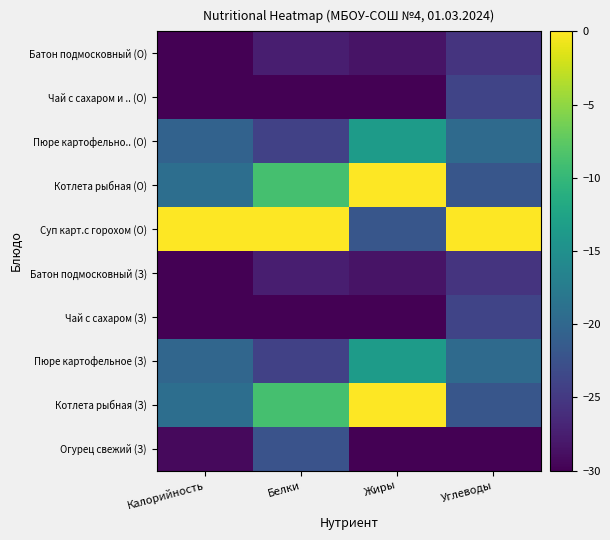

Reading left to right, transcribe all the data shown in this chart.

Огурец свежий (З): Калорийность=-29.2	Белки=-22.3	Жиры=-30.0	Углеводы=-30.0
Котлета рыбная (З): Калорийность=-19.2	Белки=-8.9	Жиры=0.0	Углеводы=-22.0
Пюре картофельное (З): Калорийность=-20.1	Белки=-24.2	Жиры=-13.5	Углеводы=-19.6
Чай с сахаром (З): Калорийность=-30.0	Белки=-30.0	Жиры=-30.0	Углеводы=-23.9
Батон подмосковный (З): Калорийность=-30.0	Белки=-27.5	Жиры=-28.4	Углеводы=-25.5
Суп карт.с горохом (О): Калорийность=0.0	Белки=0.0	Жиры=-21.9	Углеводы=0.0
Котлета рыбная (О): Калорийность=-19.2	Белки=-8.9	Жиры=0.0	Углеводы=-22.0
Пюре картофельно.. (О): Калорийность=-20.5	Белки=-24.2	Жиры=-13.5	Углеводы=-19.6
Чай с сахаром и .. (О): Калорийность=-29.9	Белки=-30.0	Жиры=-30.0	Углеводы=-23.9
Батон подмосковный (О): Калорийность=-30.0	Белки=-27.5	Жиры=-28.4	Углеводы=-25.5